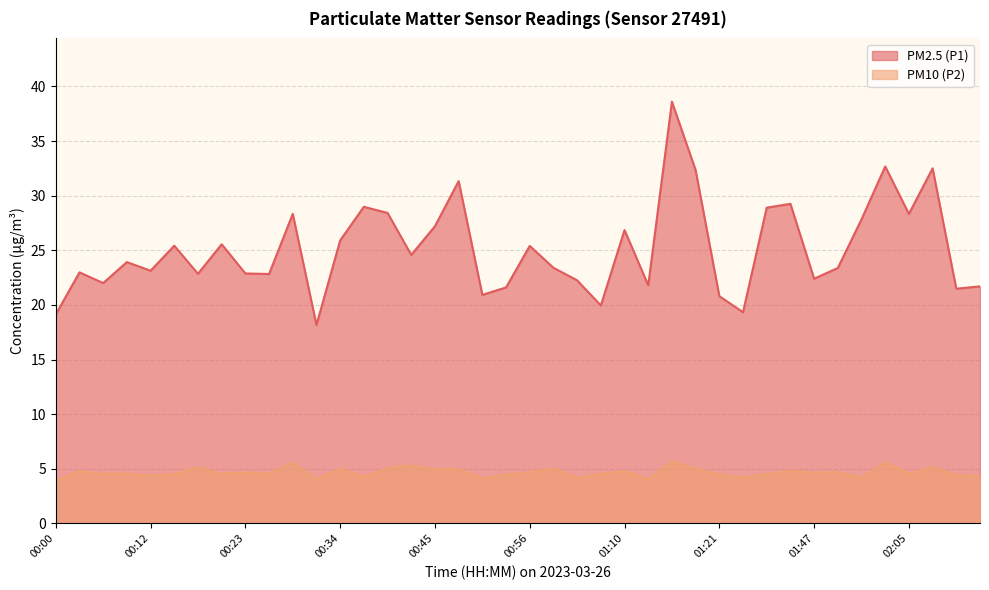

Does the chart have visible grid lines?

Yes